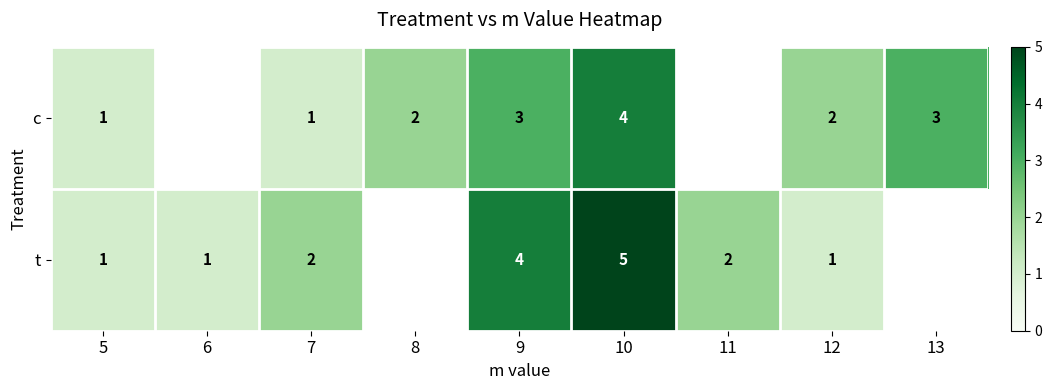

Is the value of t at 9 greater than the value of c at 5?

Yes